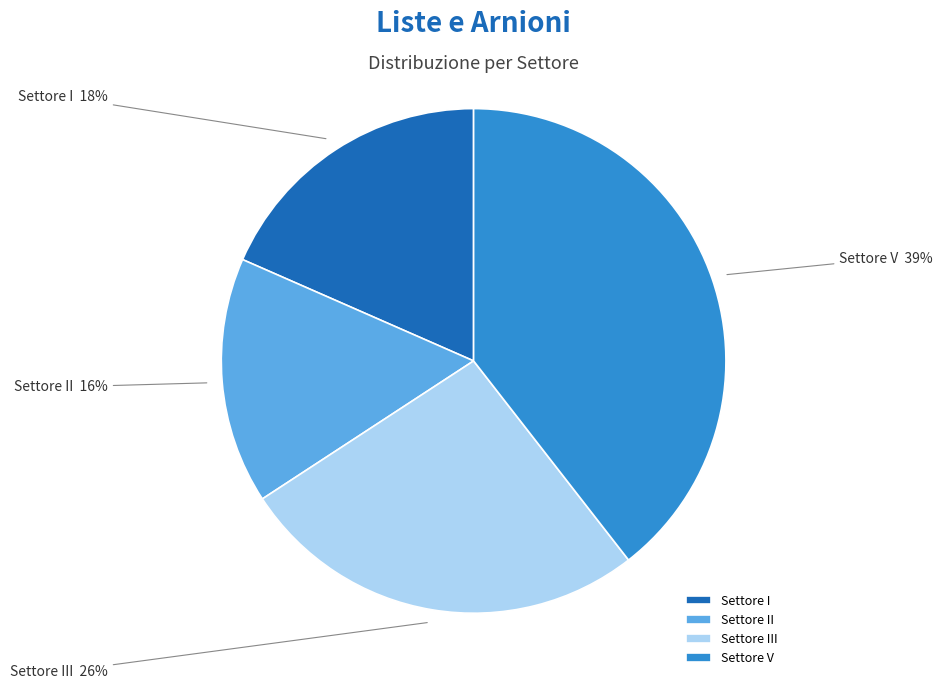

Does any single category account for the majority?

No